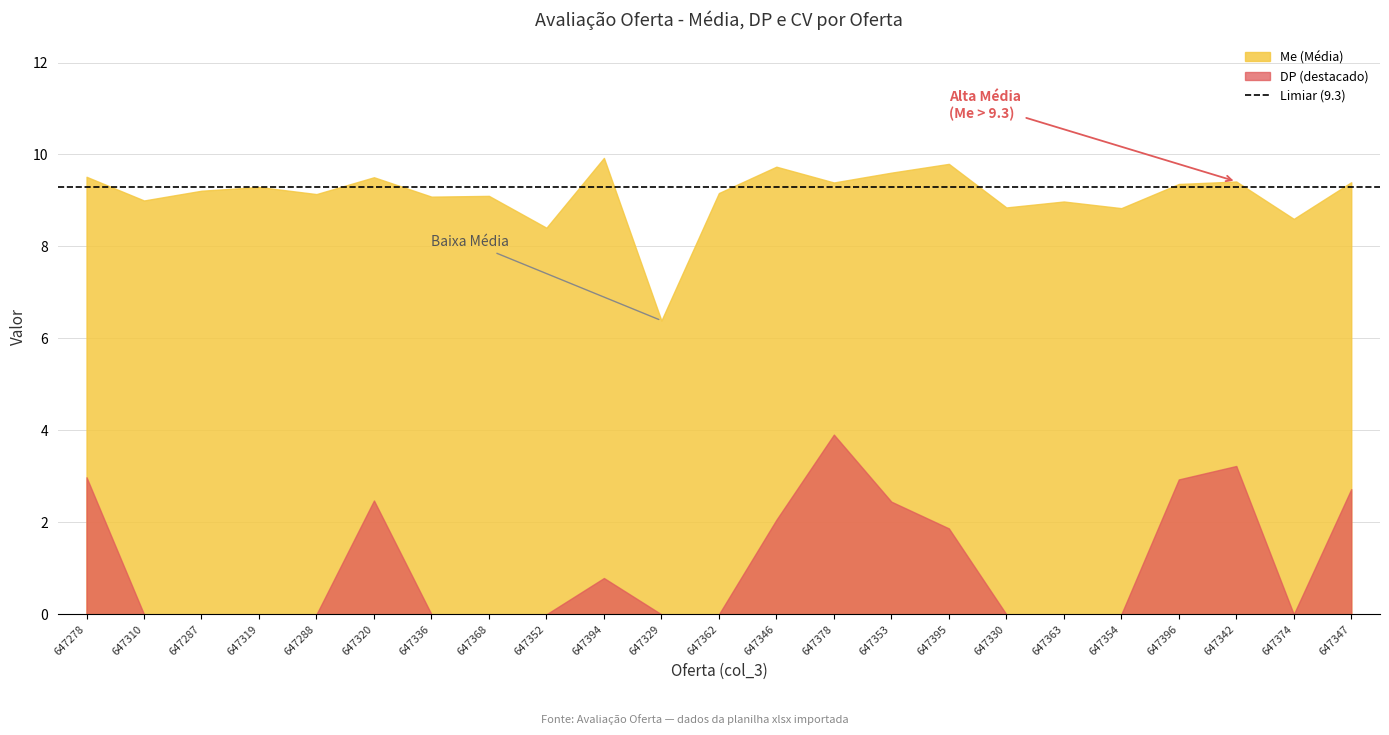

At which category does Me reach its first local peak?

647319